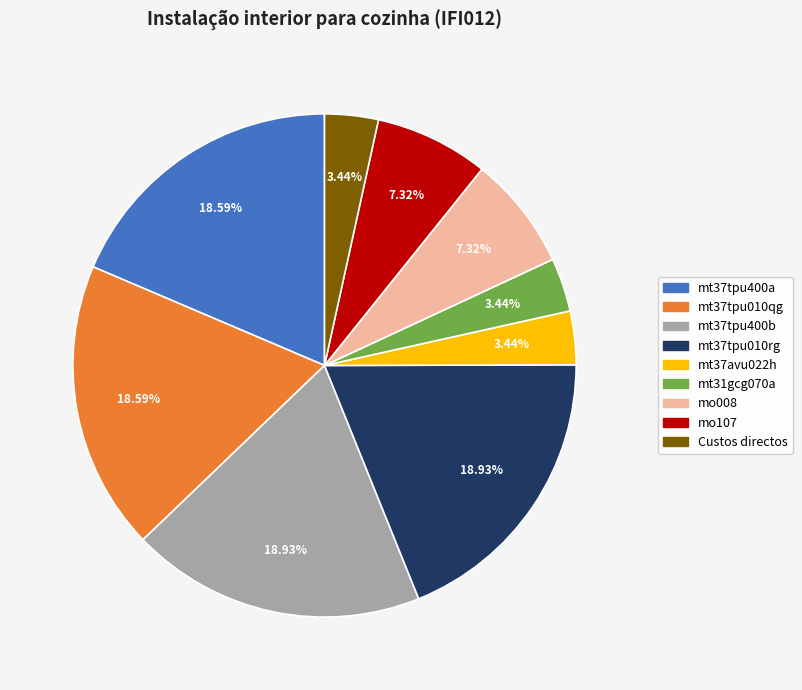

Is it true that mt31gcg070a is 3% of the pie?

True